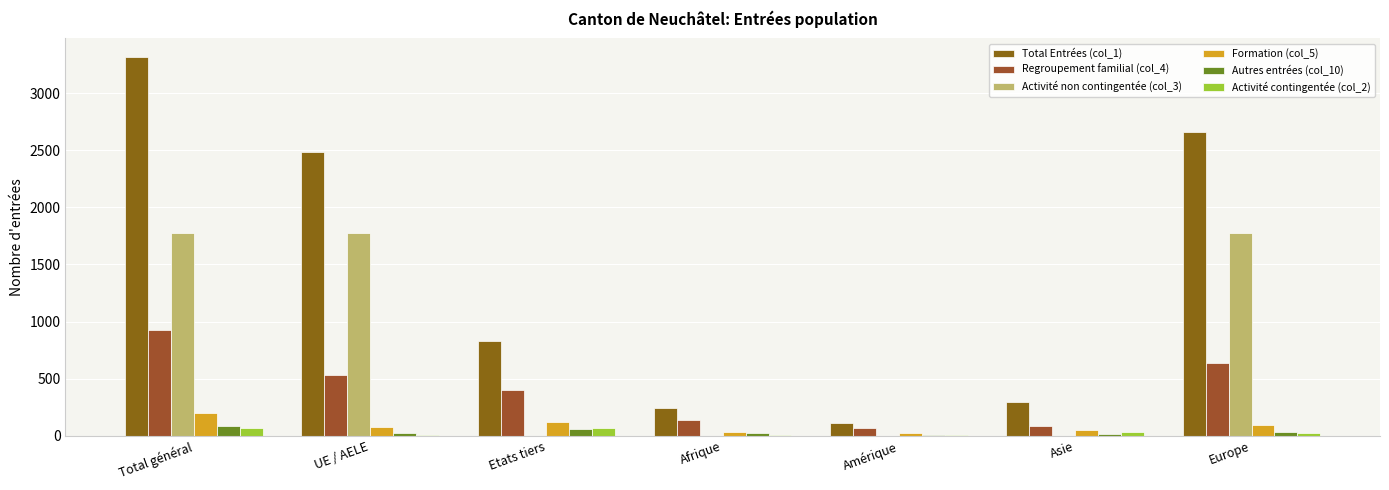

Is it true that Total Entrées (col_1) equals 115 at Amérique?

True